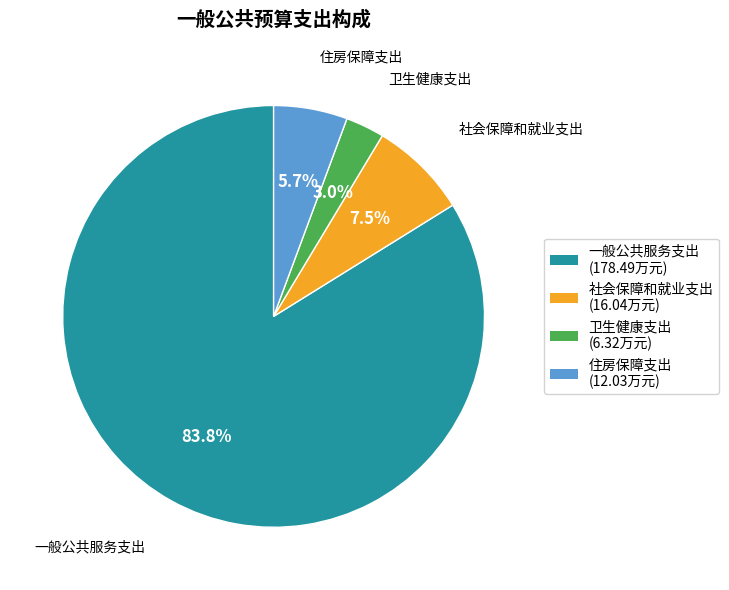

Which slice is the smallest?

卫生健康支出